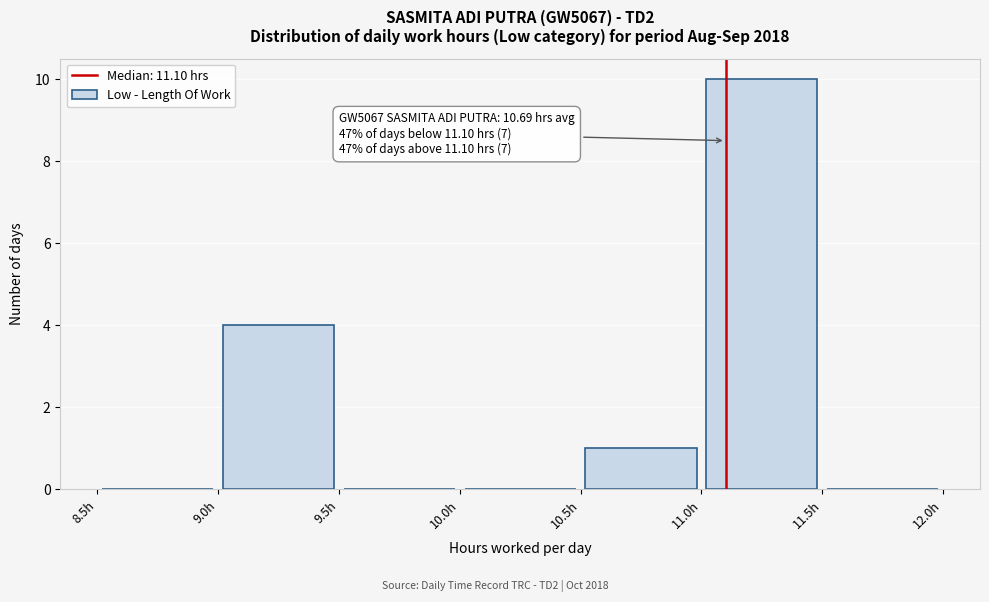

Which range on the x-axis has the tallest bar?

11.0 to 11.5